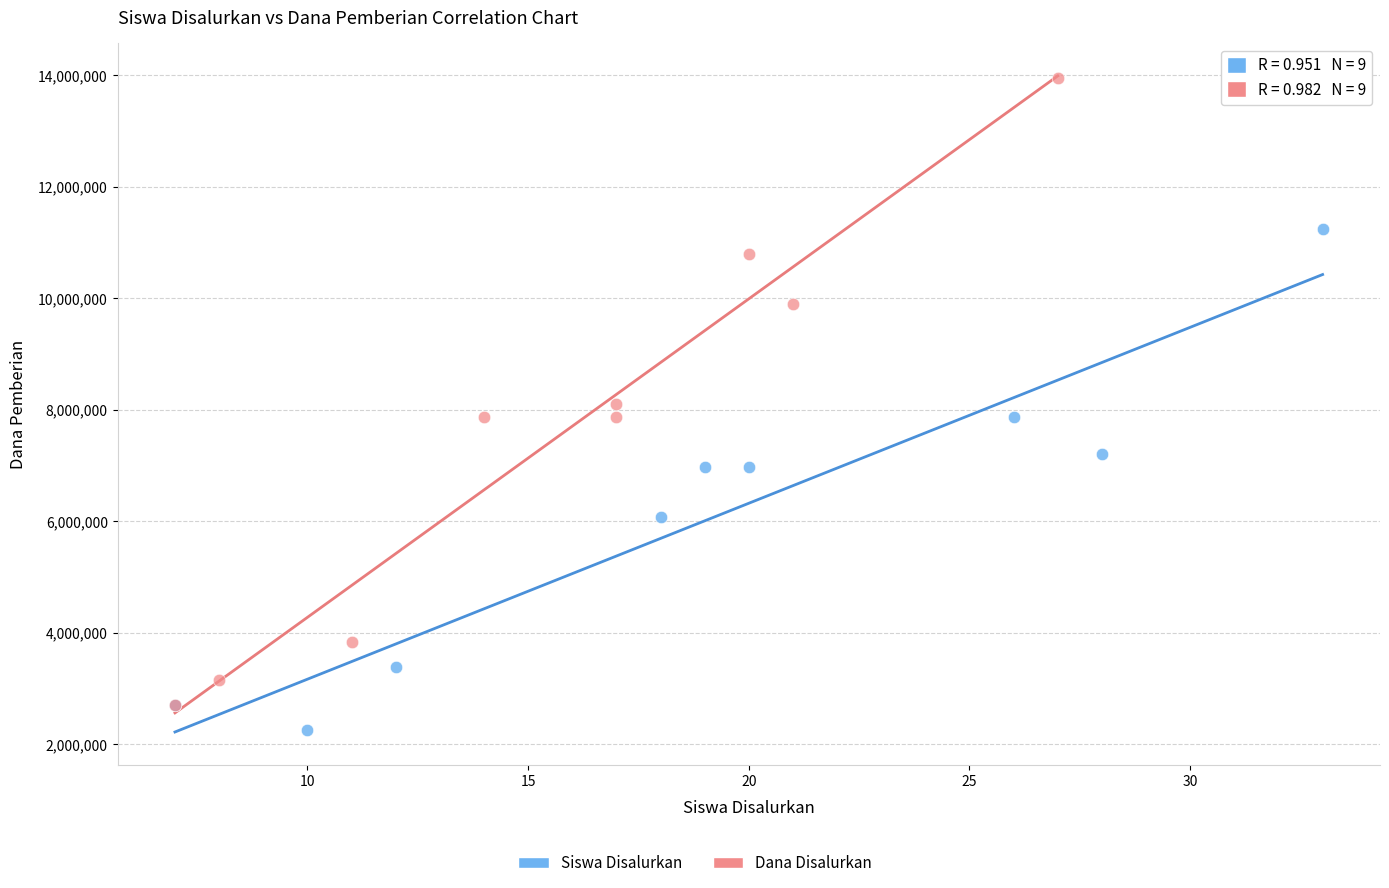

Which series has the widest spread of Y values?

Dana Disalurkan